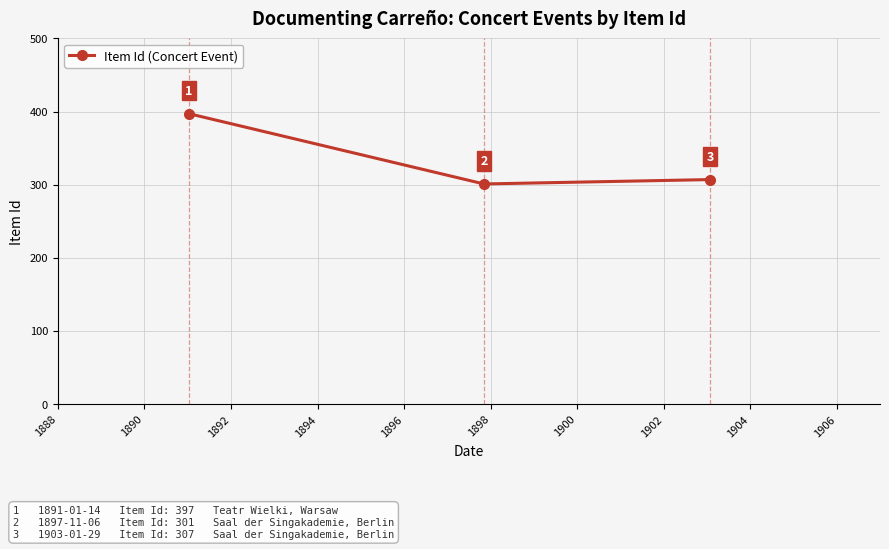

What is the average value?

335